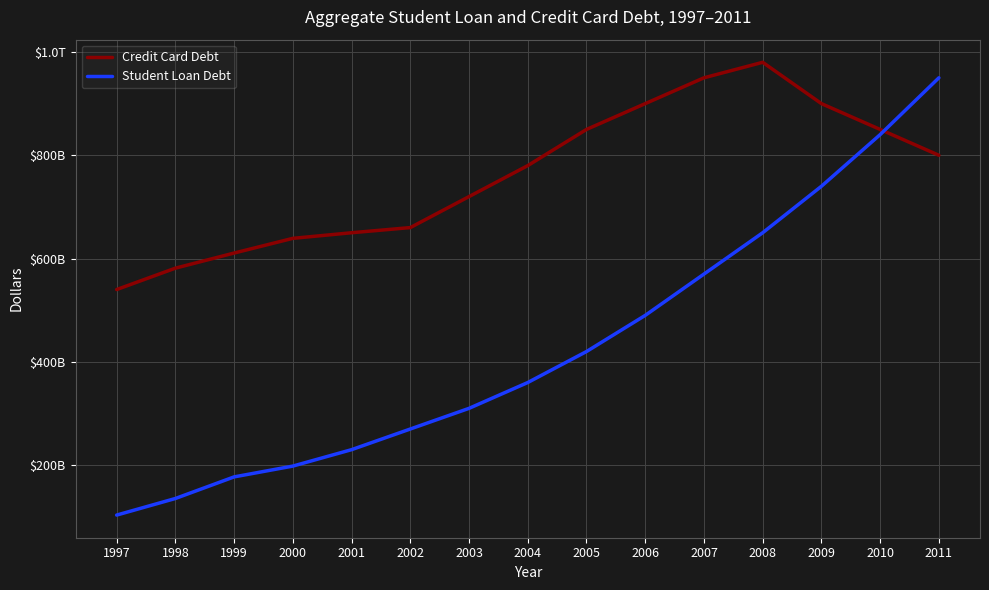

Which category has the lowest value in the Student Loan Debt series?

1997